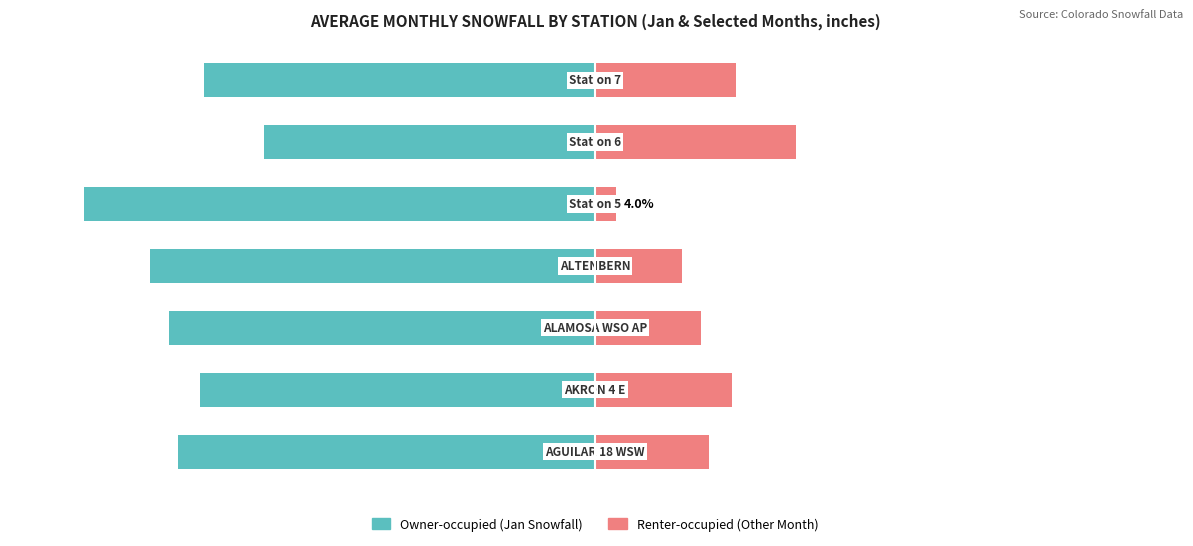

How many distinct data groups are displayed?

2